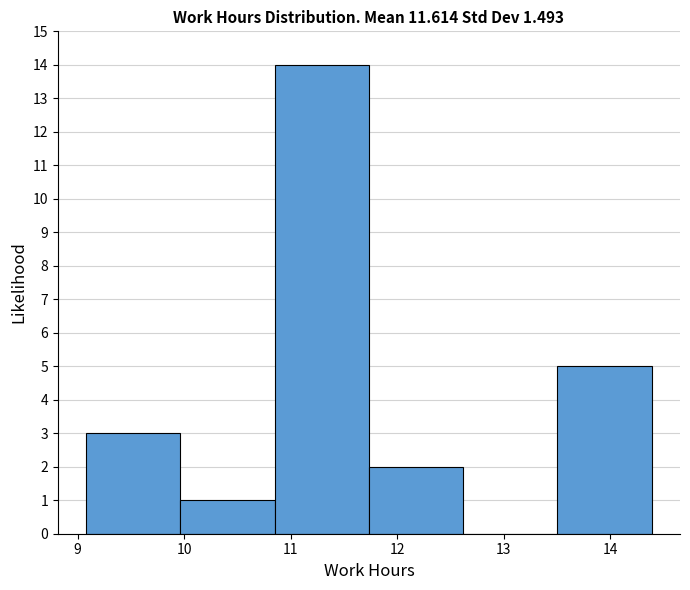

How tall is the bar that spans 9.1 to 10.0 on the x-axis? Neither the bar edges nor the heights are printed on the chart, so give them approximately, as read against the axes.

3